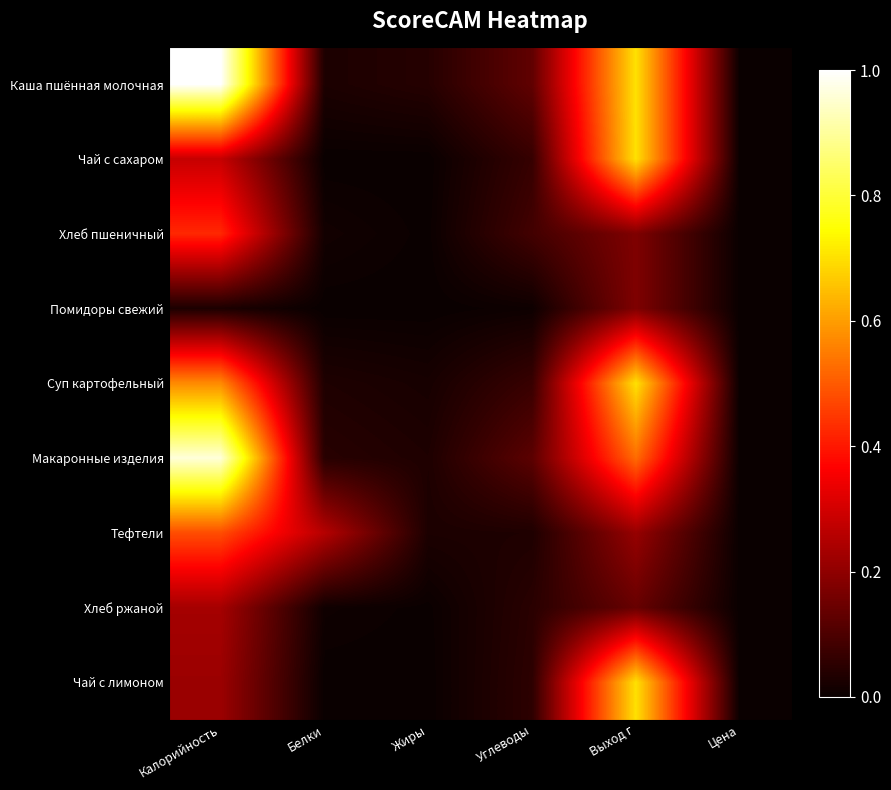

Rank the series at Жиры from highest to lowest value.

Каша пшённая молочная, Макаронные изделия, Тефтели, Суп картофельный, Хлеб пшеничный, Хлеб ржаной, Чай с сахаром, Помидоры свежий, Чай с лимоном